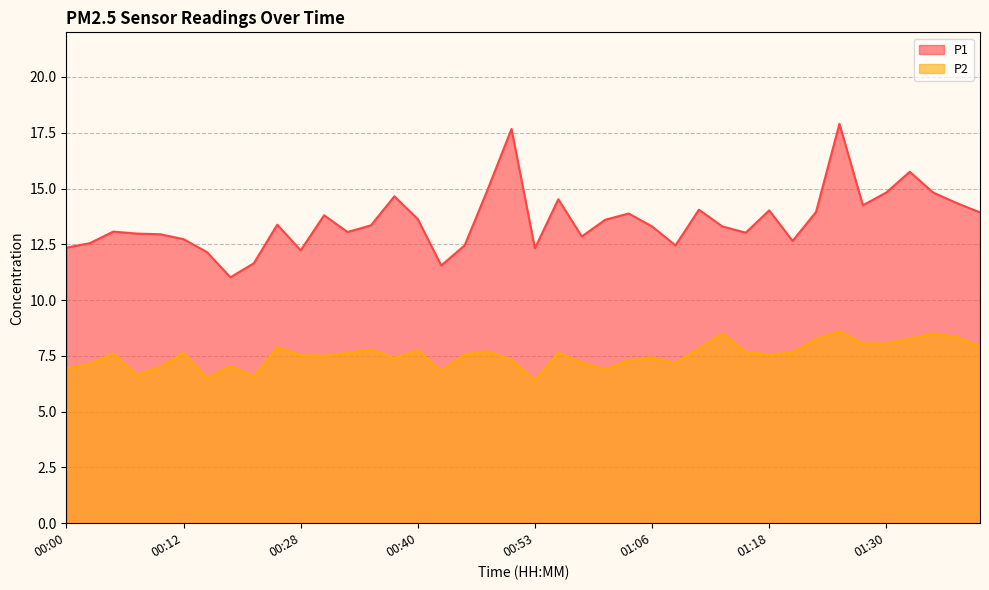

What is the difference between the highest and lowest values at 00:30?

6.3